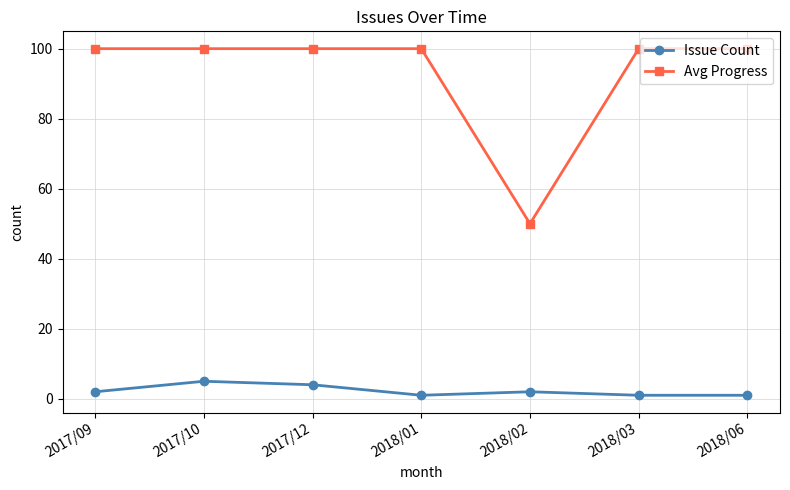

At how many categories does at least one series exceed 13?

7